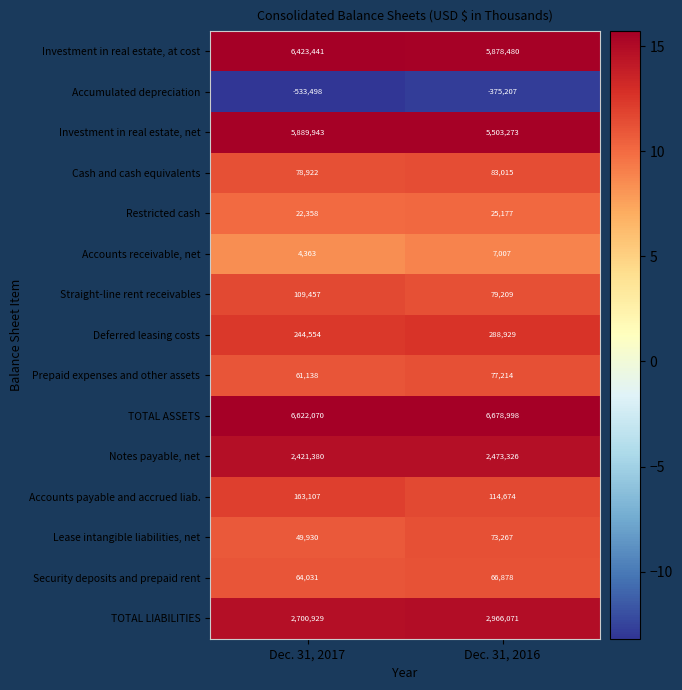

At which label does Accounts payable and accrued liab. reach its minimum?

Dec. 31, 2016